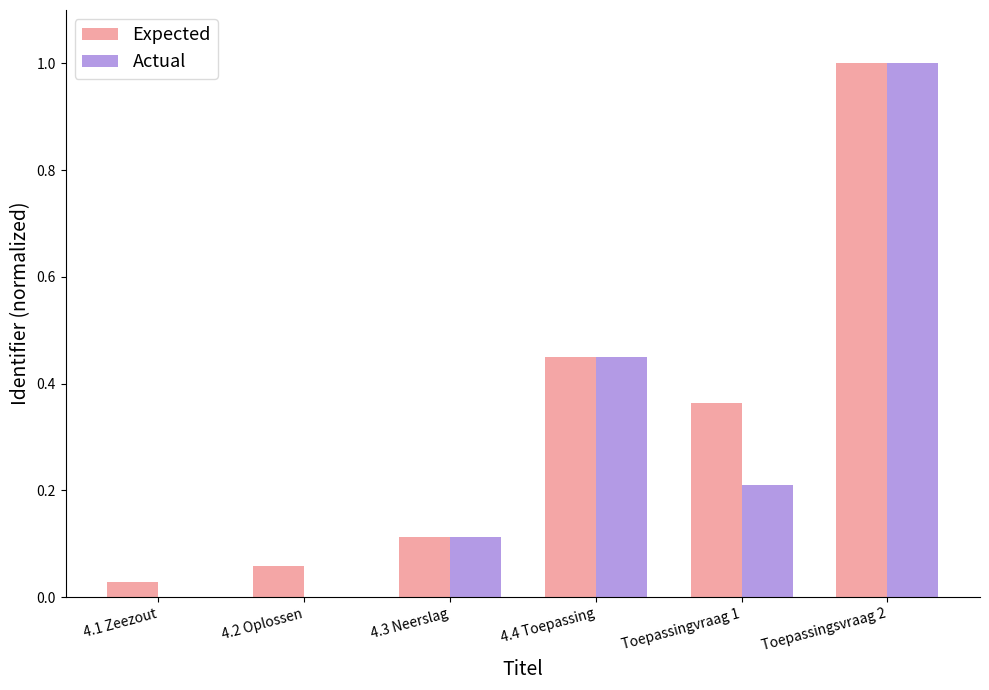

What is the sum of the Actual values at 4.4 Toepassing and 4.3 Neerslag?

0.6